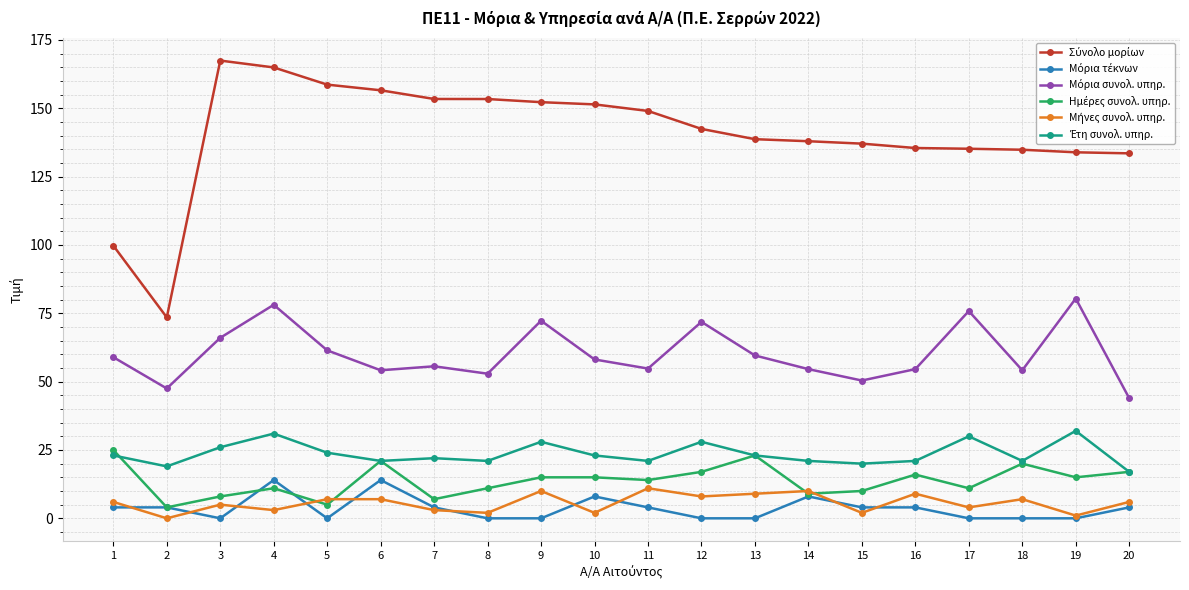

What is the total value across all series at 2?

148.0